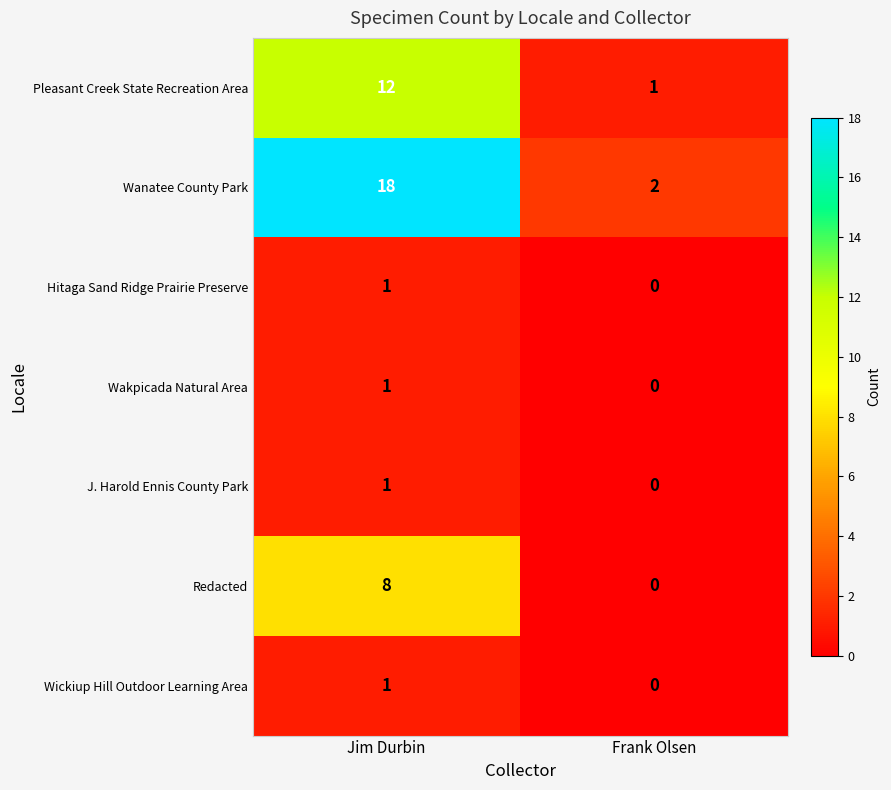

What is the difference between the Redacted values at Jim Durbin and Frank Olsen?

8